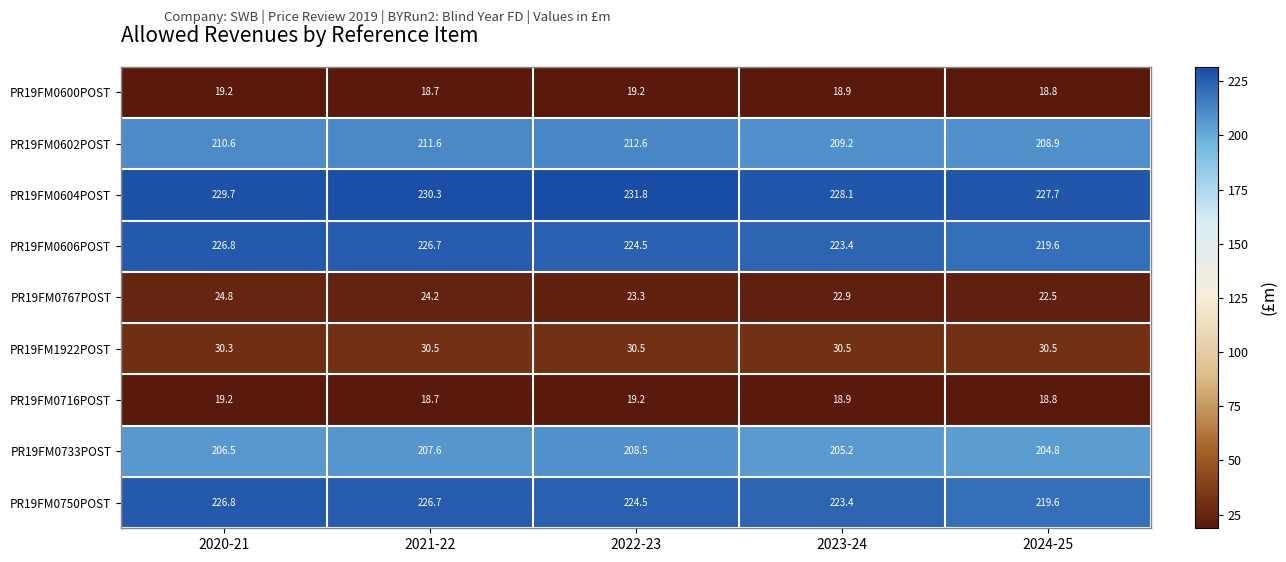

What is the difference between the highest and lowest values at 2020-21?

210.5